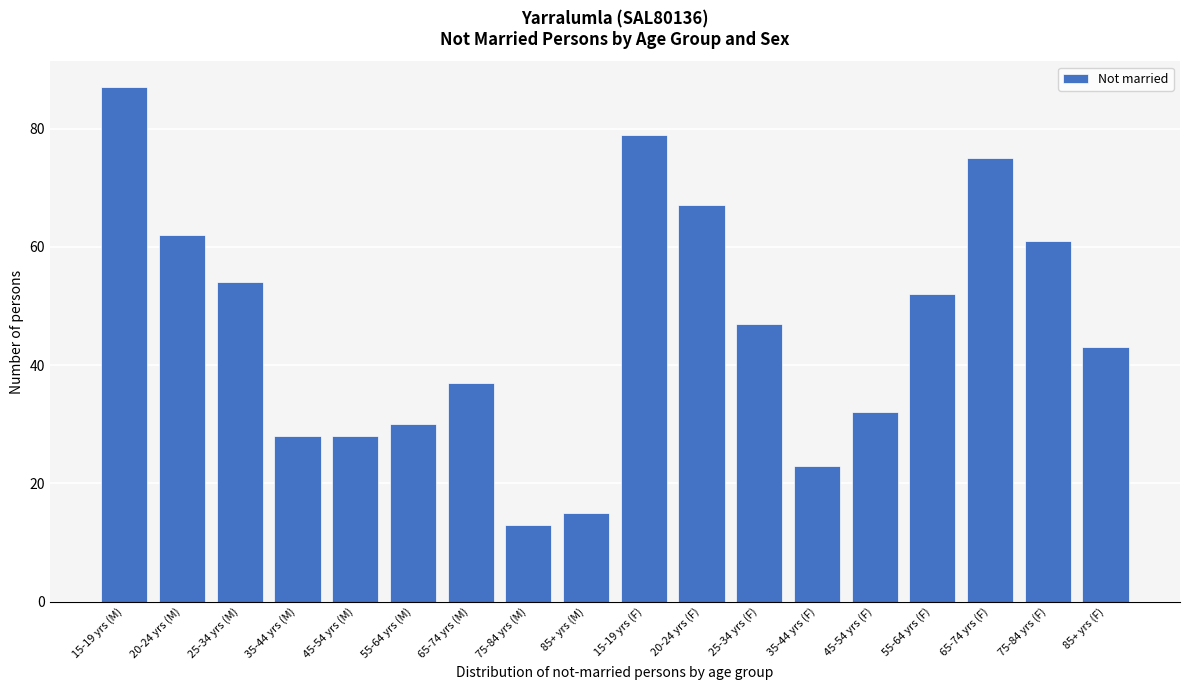

Reading left to right, transcribe all the data shown in this chart.

15-19 yrs (M)=87	20-24 yrs (M)=62	25-34 yrs (M)=54	35-44 yrs (M)=28	45-54 yrs (M)=28	55-64 yrs (M)=30	65-74 yrs (M)=37	75-84 yrs (M)=13	85+ yrs (M)=15	15-19 yrs (F)=79	20-24 yrs (F)=67	25-34 yrs (F)=47	35-44 yrs (F)=23	45-54 yrs (F)=32	55-64 yrs (F)=52	65-74 yrs (F)=75	75-84 yrs (F)=61	85+ yrs (F)=43